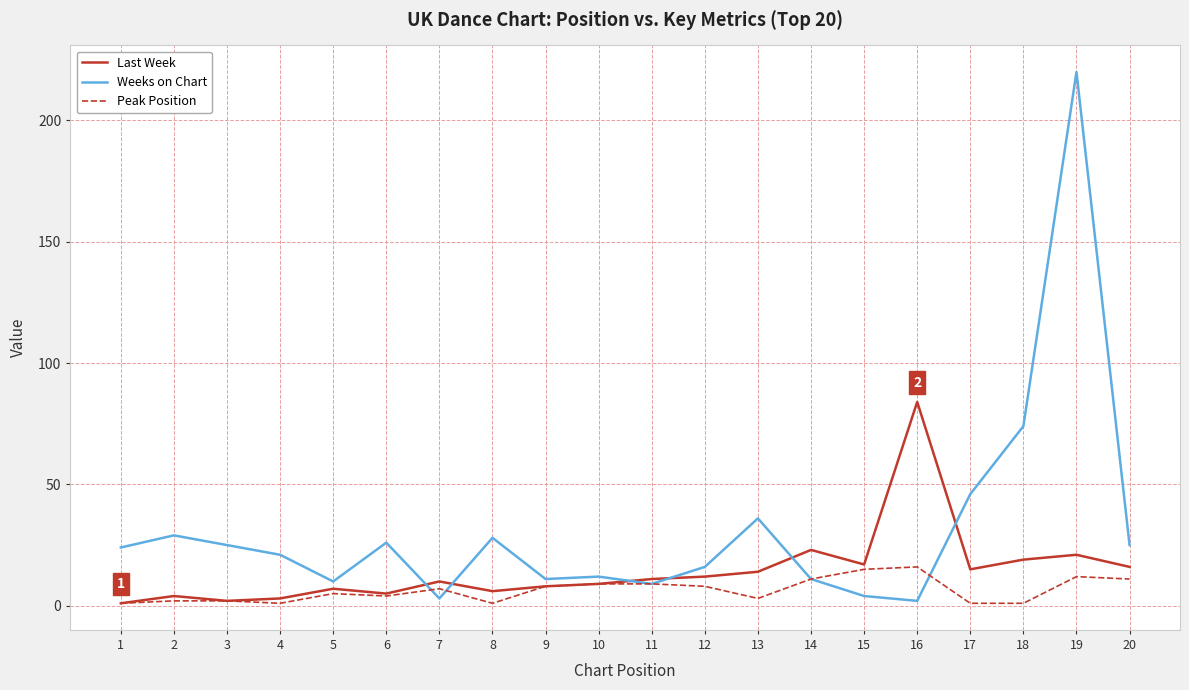

Which series has the widest spread of values?

Weeks on Chart